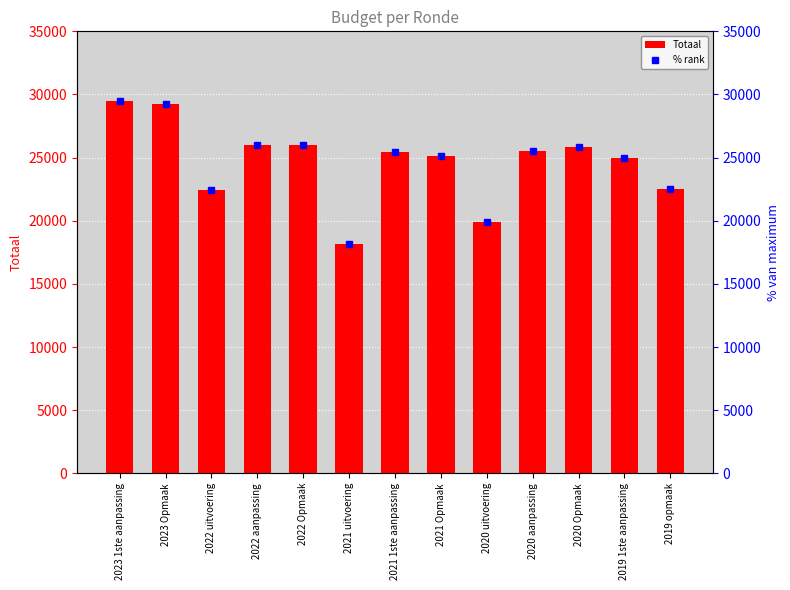

What is the approximate value of % rank at 2021 Opmaak?

25142.0